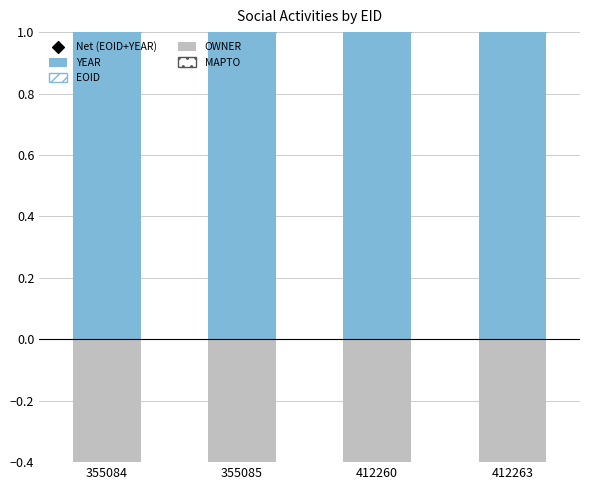

What are all the series names shown in the legend?

YEAR, EOID, OWNER, MAPTO, Net (EOID+YEAR)